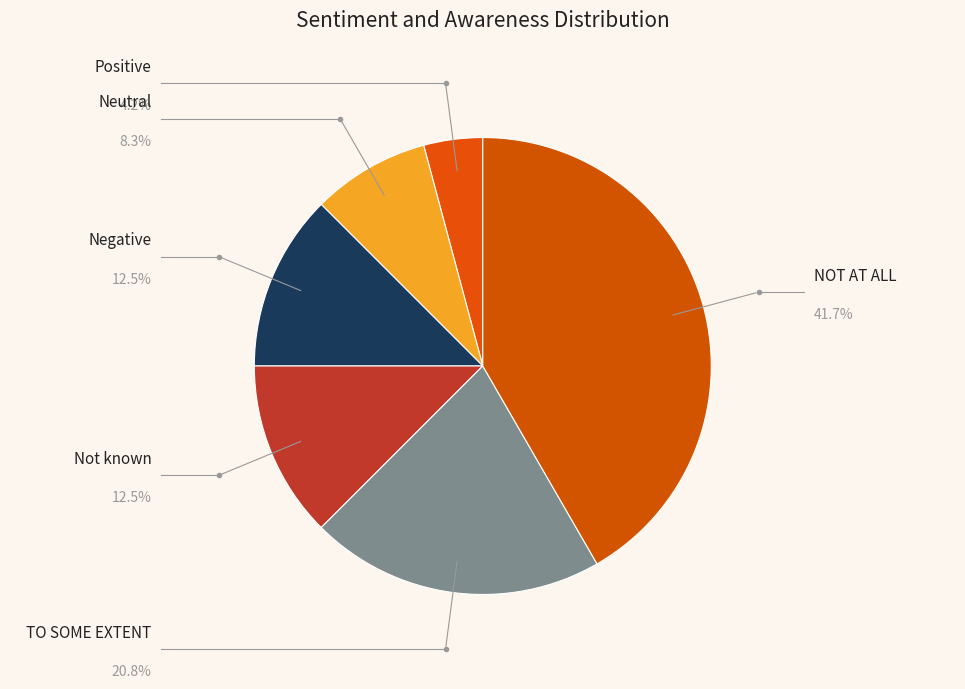

Does any single category account for the majority?

No